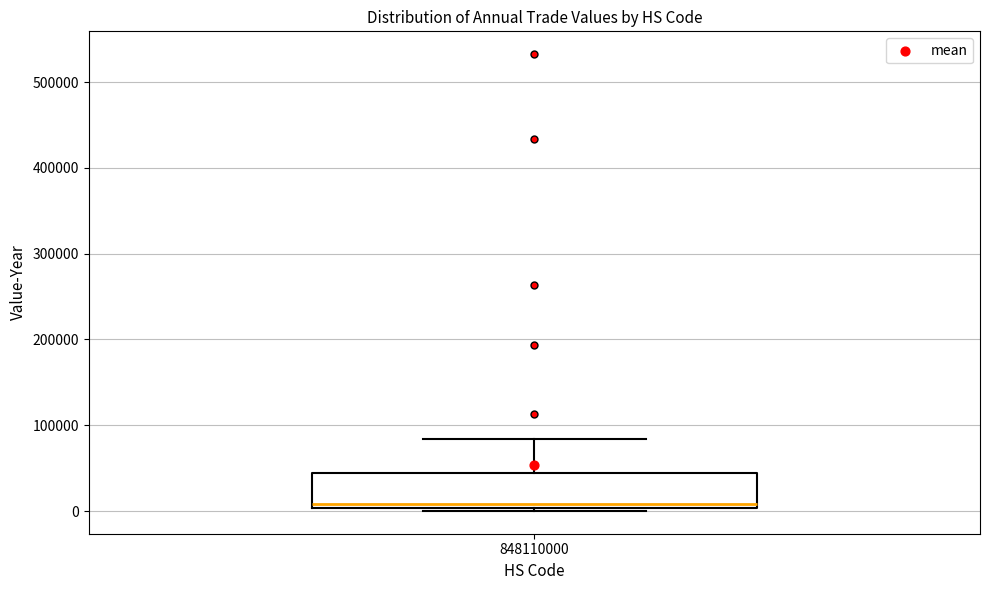

Where does the median line of the box at x = 848110000 sit on the y-axis? The values are not printed on the chart, so give them approximately, as read against the axis.

10000